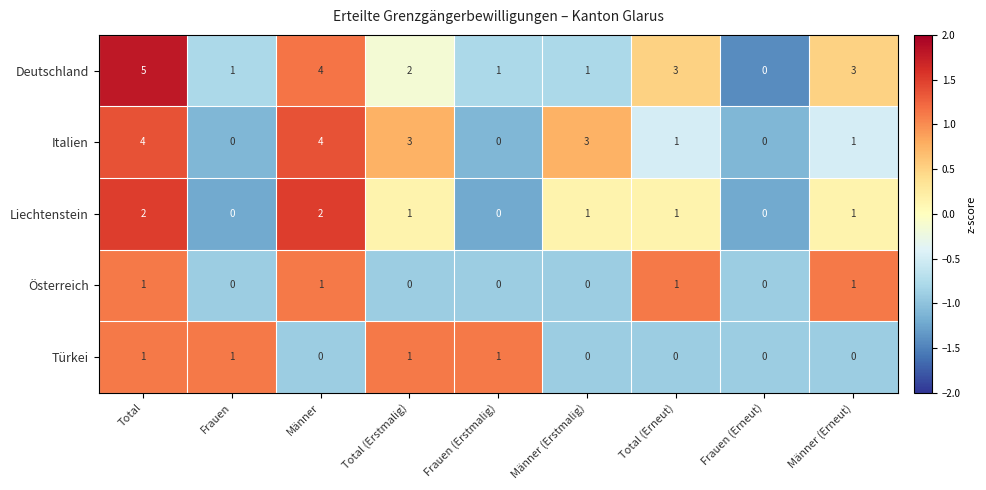

What is the difference between the maximum and minimum values in the Italien series?

4